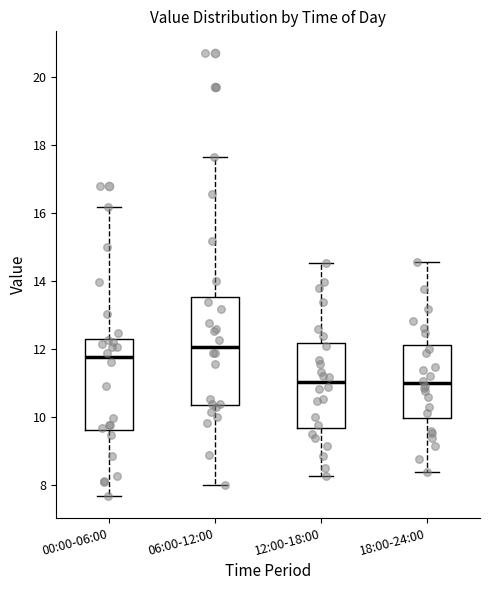

Which box has the highest median line?

06:00-12:00